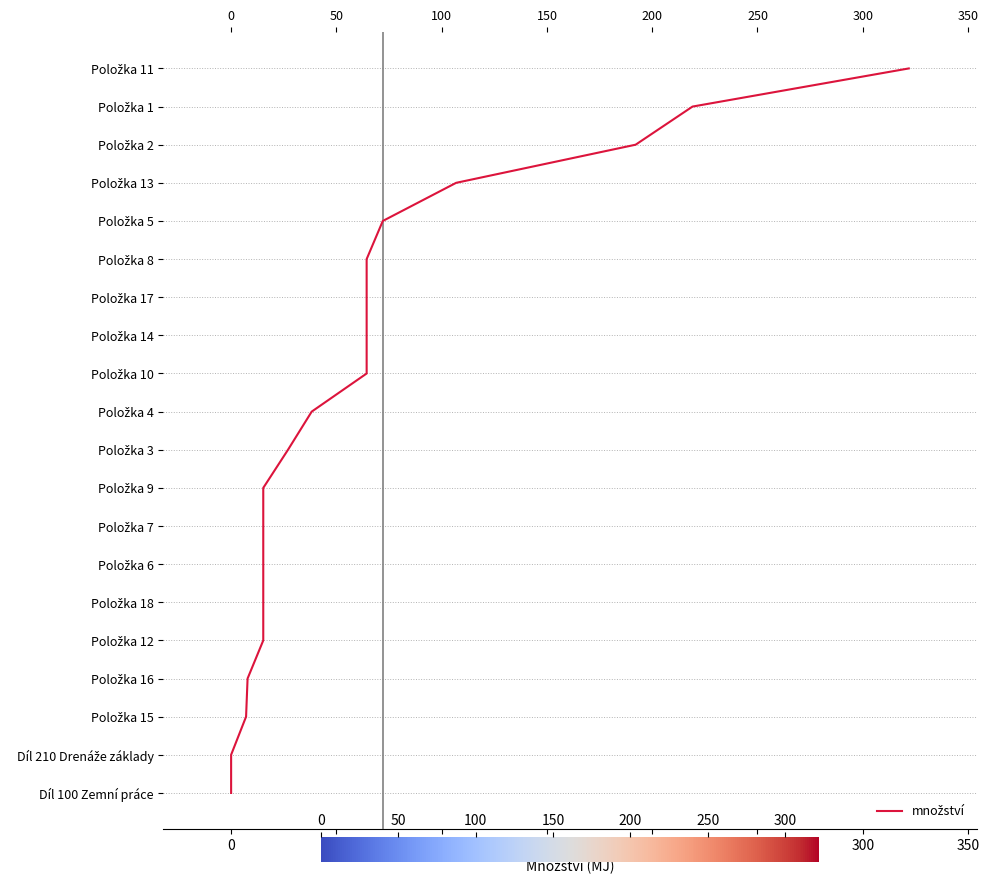

The chart shows a value of 18 at 0. True or false?

True